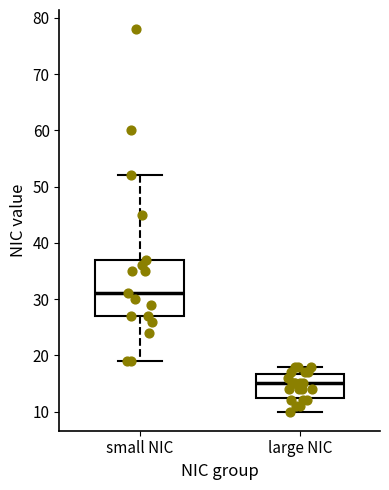

Reading left to right, read every box against the y-axis: the position of its median line, the range the box covers, and the ends of its whiskers. The values are not printed on the chart, so give them approximately, as read against the axis.

small NIC: median 31, box 27 to 37, whiskers 19 to 52
large NIC: median 15, box 13 to 17, whiskers 10 to 18